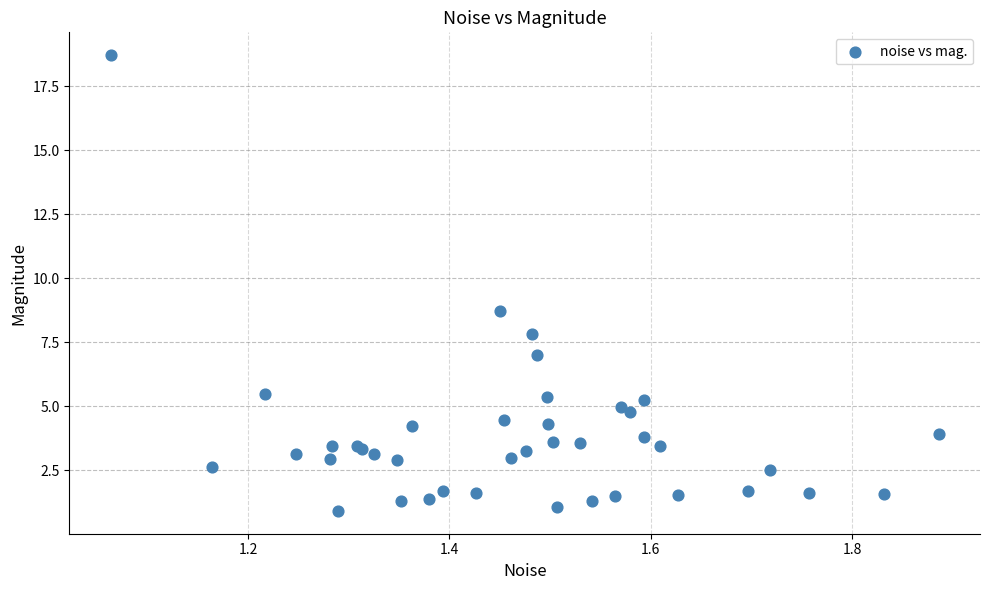

What Y value in the scatter plot is closest to 9?

8.7